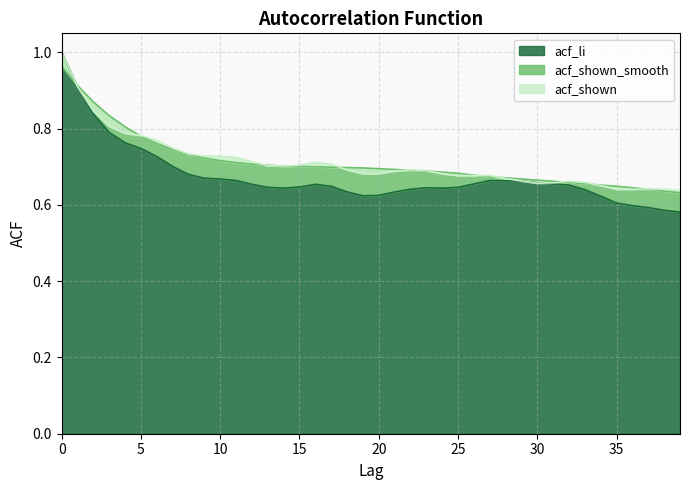

Is it true that acf_shown equals 1.2 at 16?

False